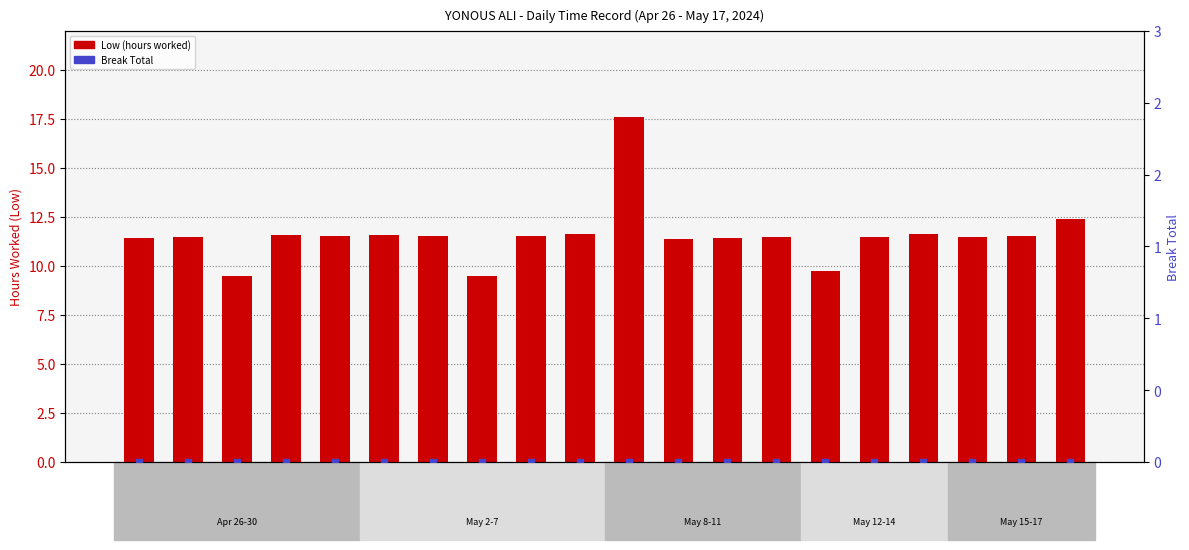

Which series reaches the maximum Y coordinate?

Low (hours worked)